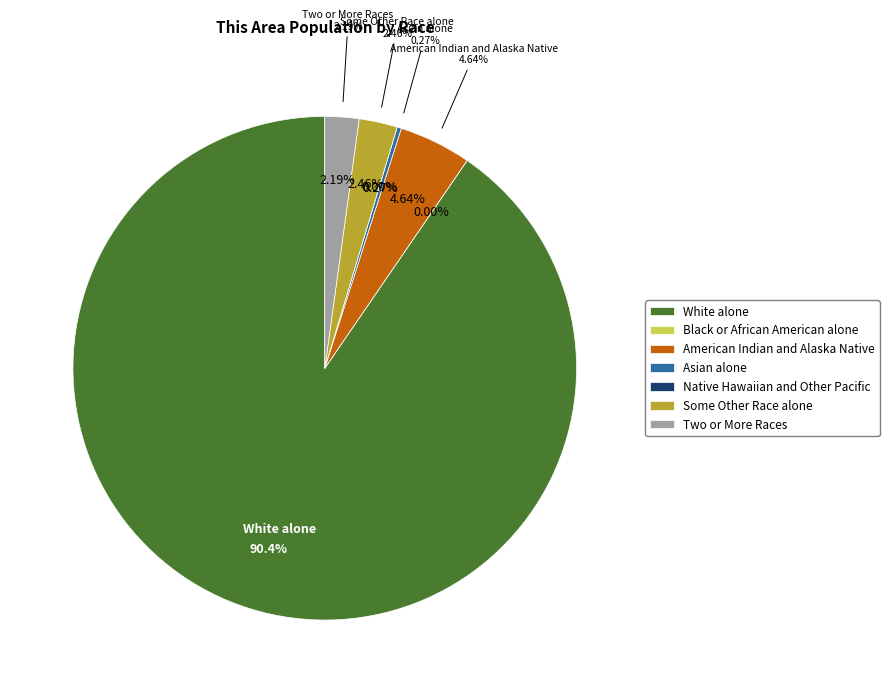

Between Two or More Races and American Indian and Alaska Native, which is larger?

American Indian and Alaska Native